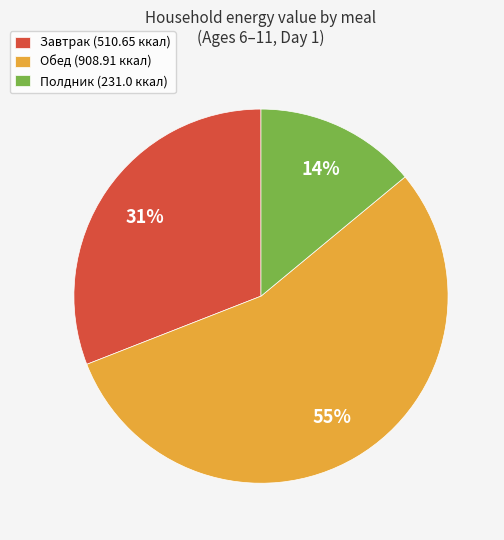

What is the majority slice?

Обед (908.91 ккал)